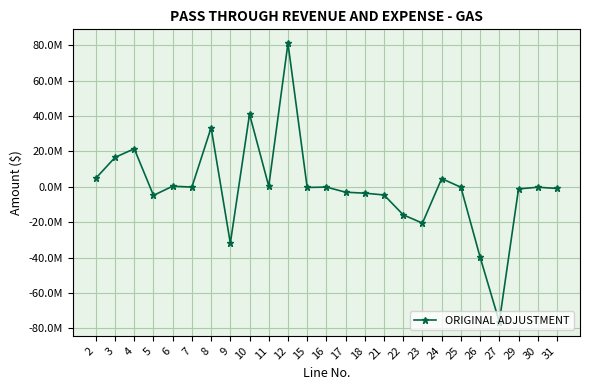

True or false: the data has more than 1 interior local peaks.

True